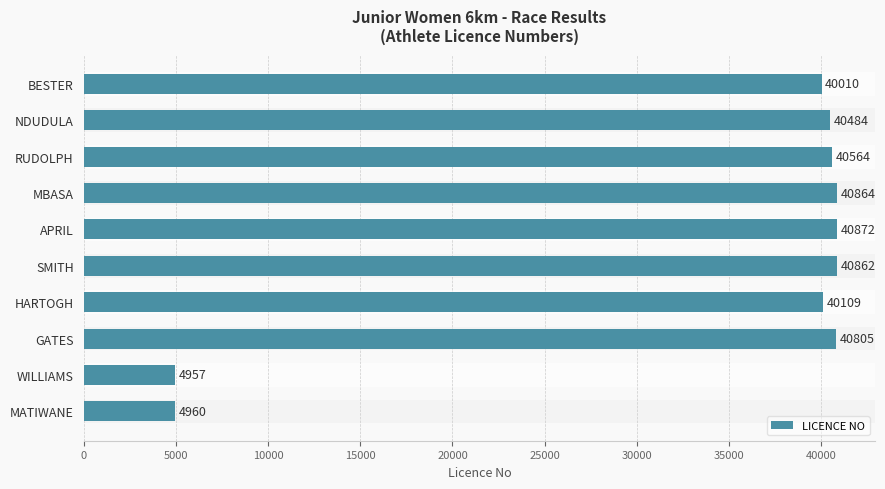

Which label corresponds to the largest value in the chart?

APRIL